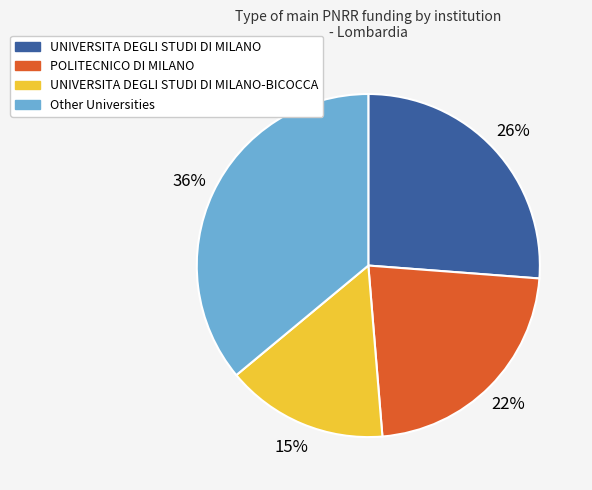

To the nearest percent, what is the average slice percentage?

25%